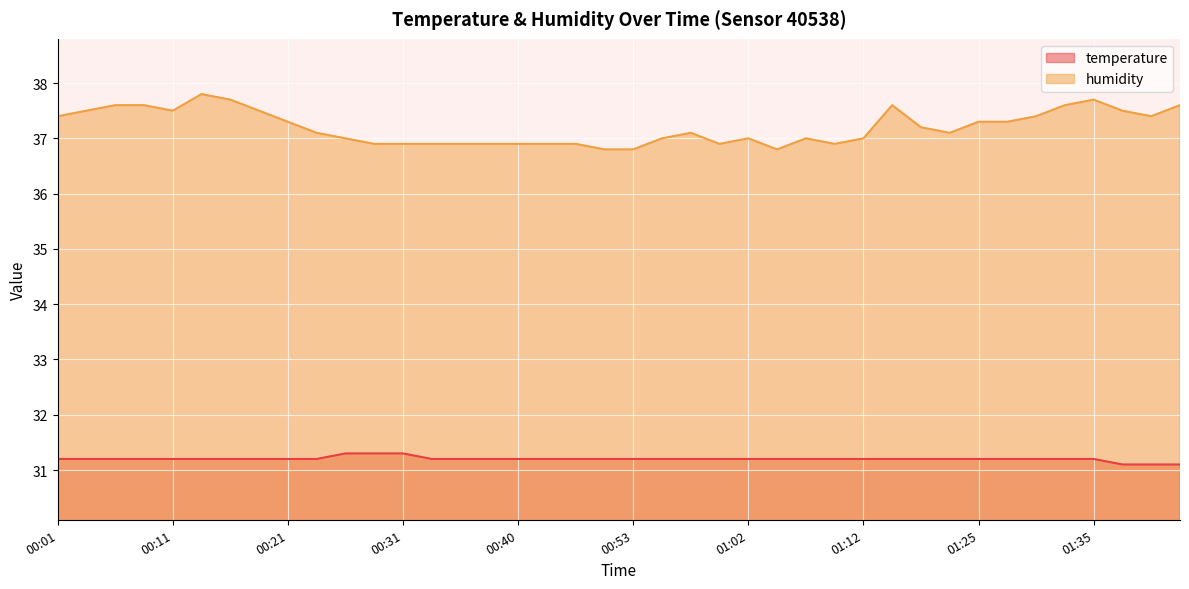

Which series has the widest spread of values?

humidity